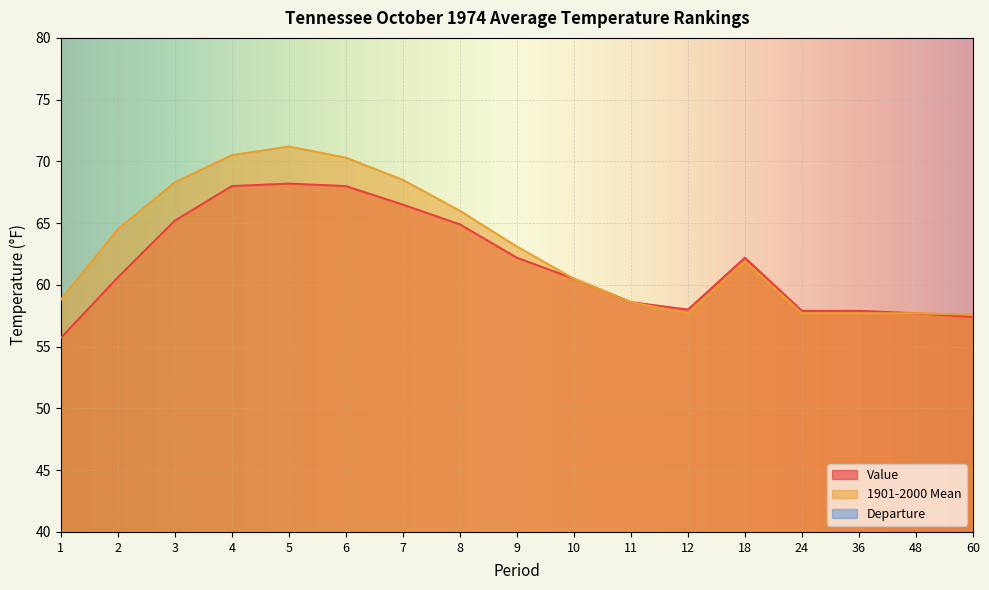

True or false: Value has more than 2 points higher than both neighbors.

False